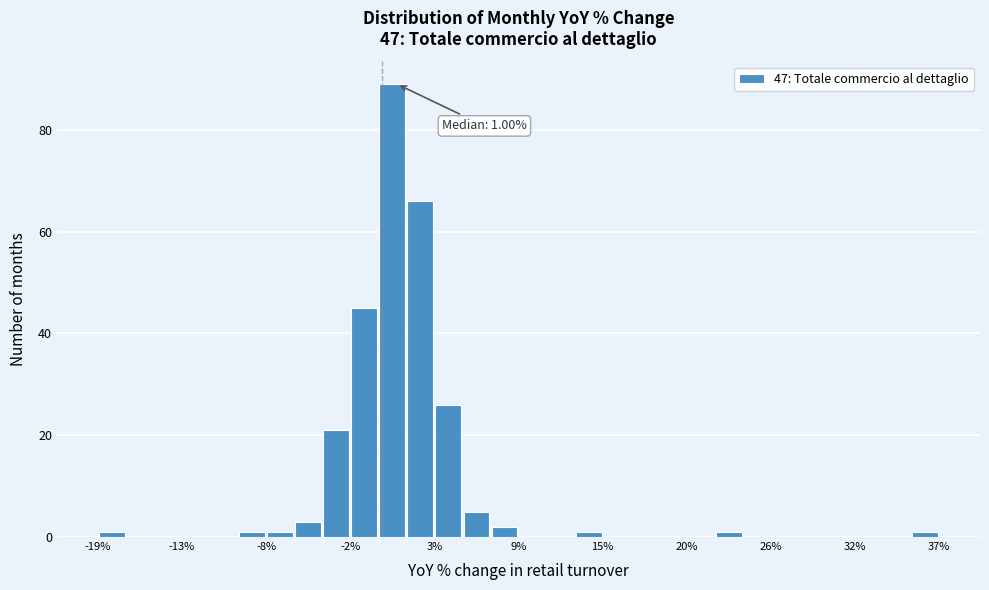

Around what value on the x-axis is the tallest bar? Give the approximate position of its centre, as read against the axis.

1